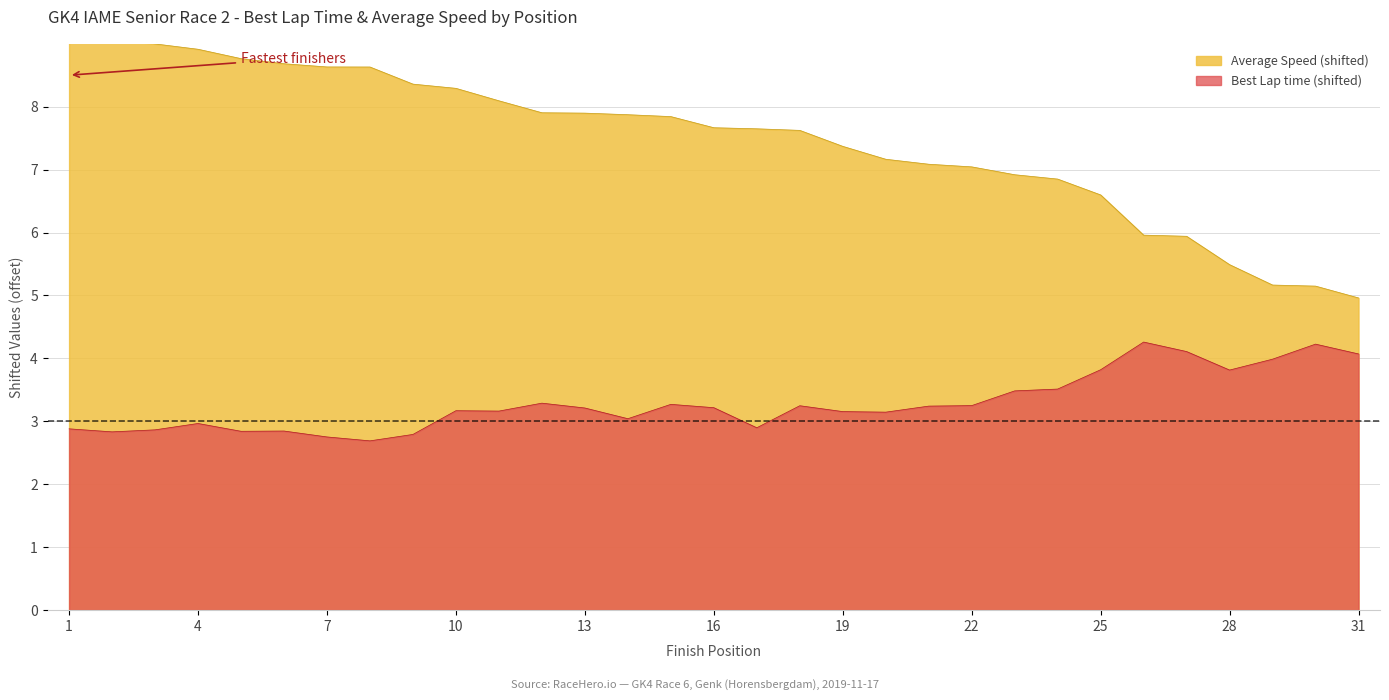

The Best Lap time (shifted) series shows 3.2 at 16. True or false?

True